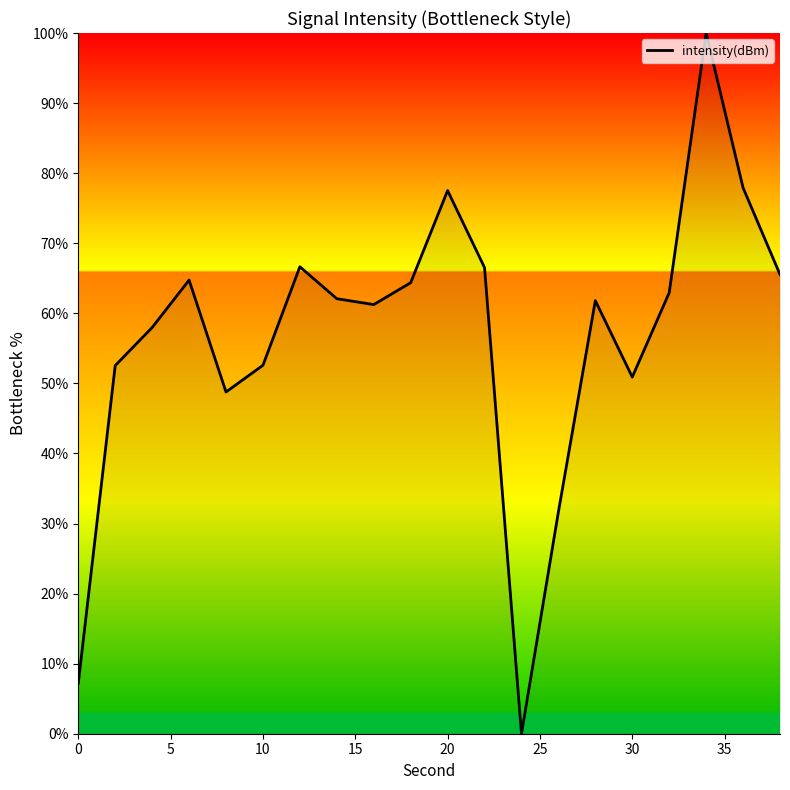

What is the greatest value displayed?

100.0